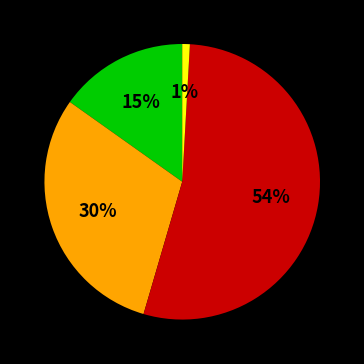

To the nearest percent, what is the difference between the largest and smallest slice percentages?

53%